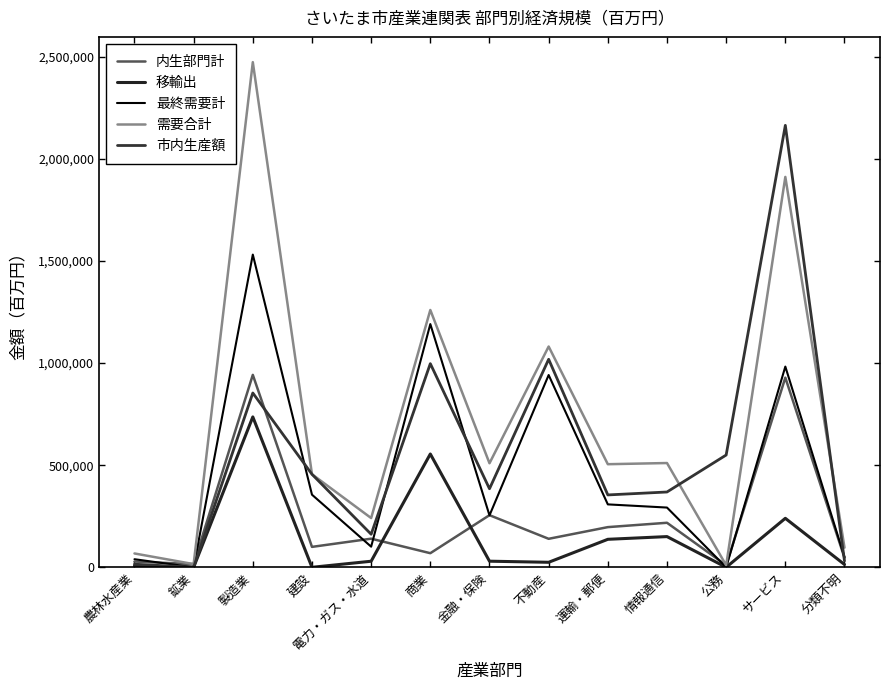

How many lines are shown in the chart?

5